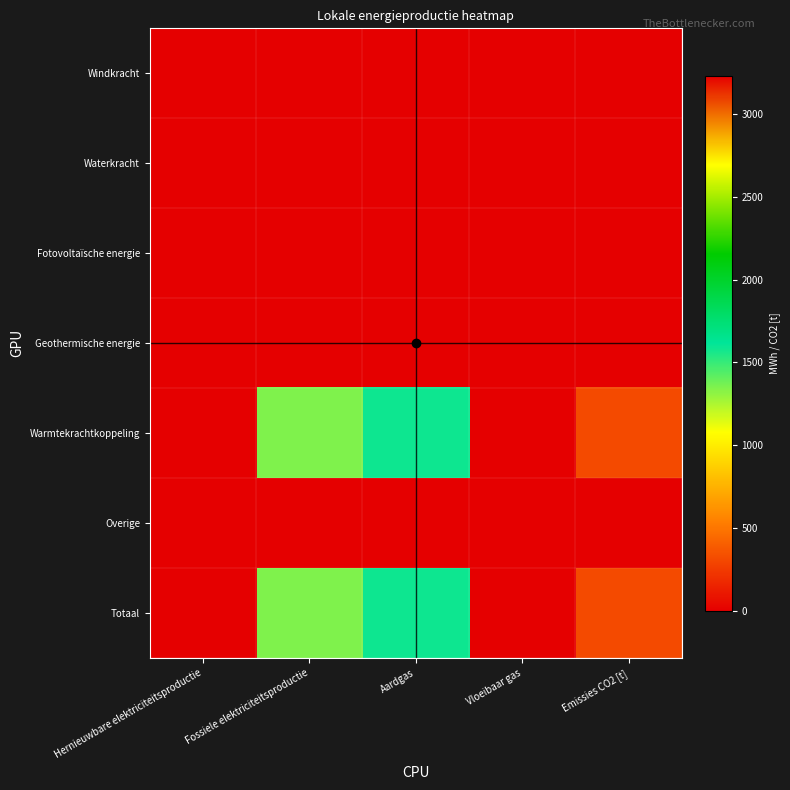

At how many categories does at least one series exceed 2634?

1